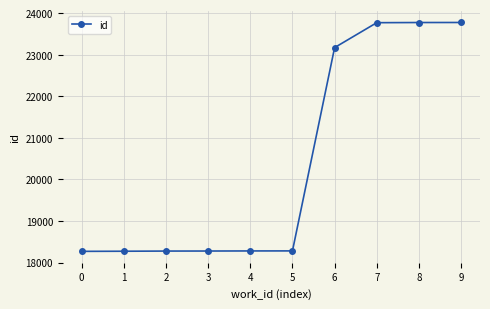

Is it true that the value at 0 is 25839?

False